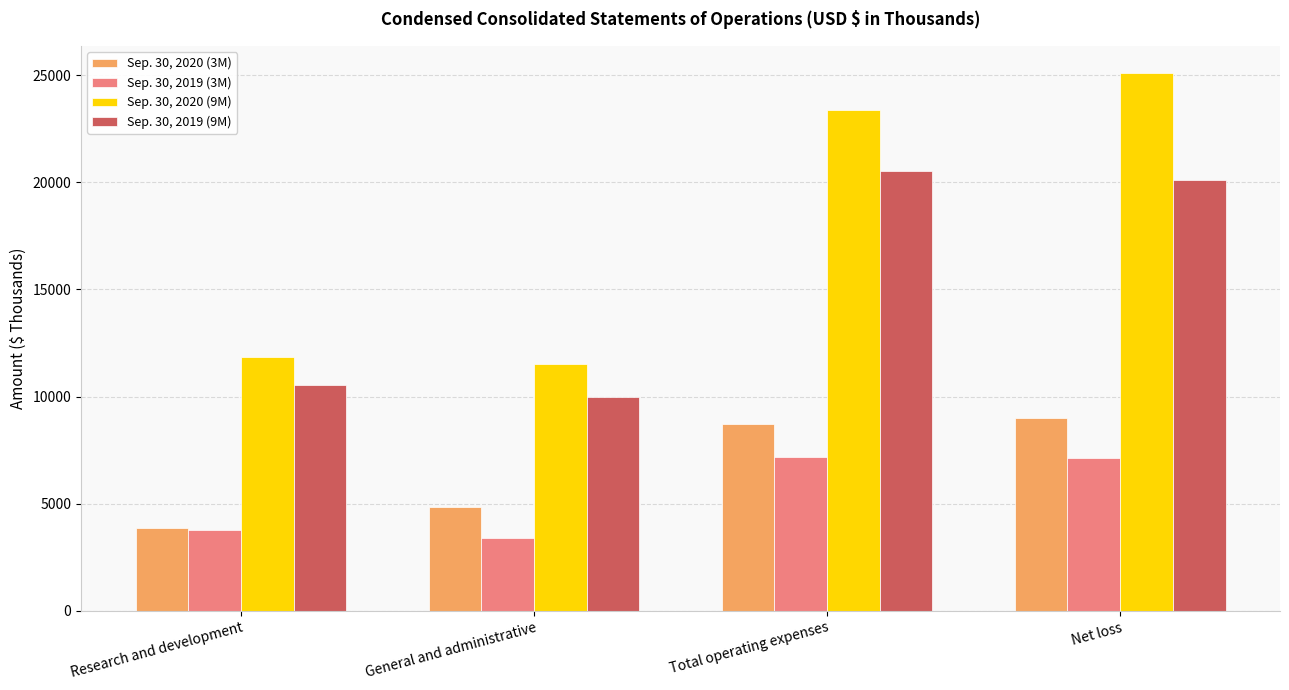

What is the difference between the Sep. 30, 2020 (3M) values at Research and development and General and administrative?

941